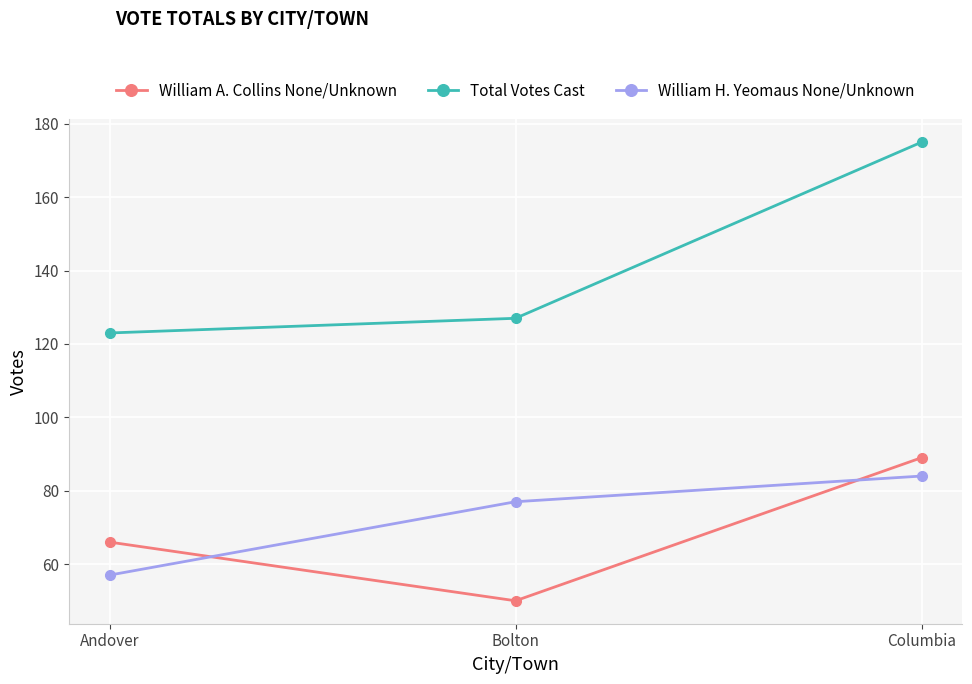

Where is Total Votes Cast nearest to the value 149?

Bolton